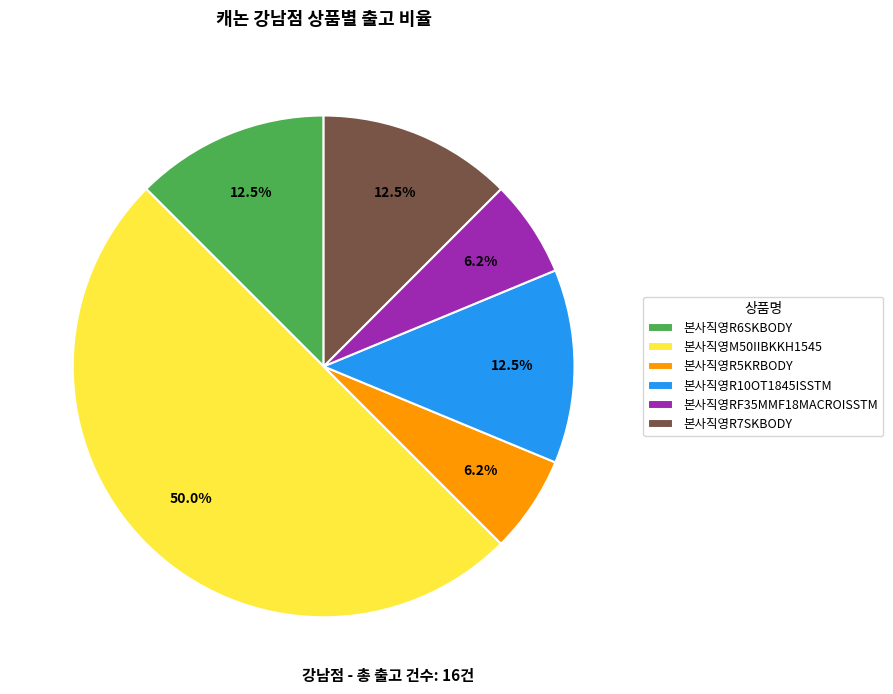

Between 본사직영R5KRBODY and 본사직영R6SKBODY, which is larger?

본사직영R6SKBODY